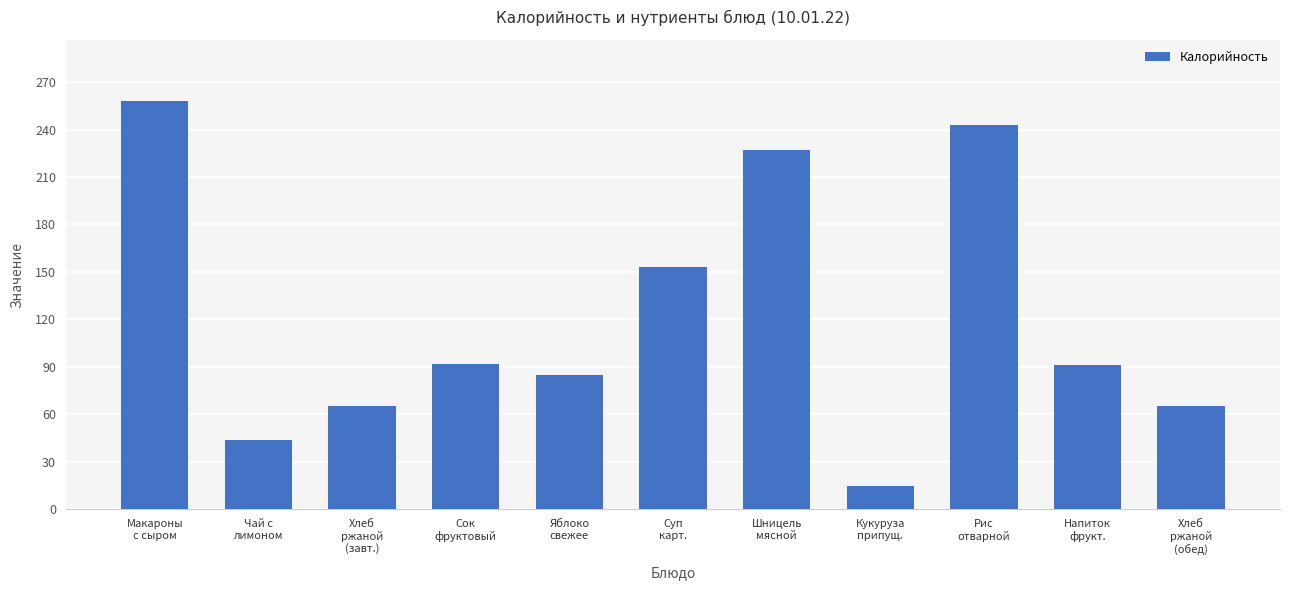

Is it true that the value at Яблоко
свежее is 85?

True